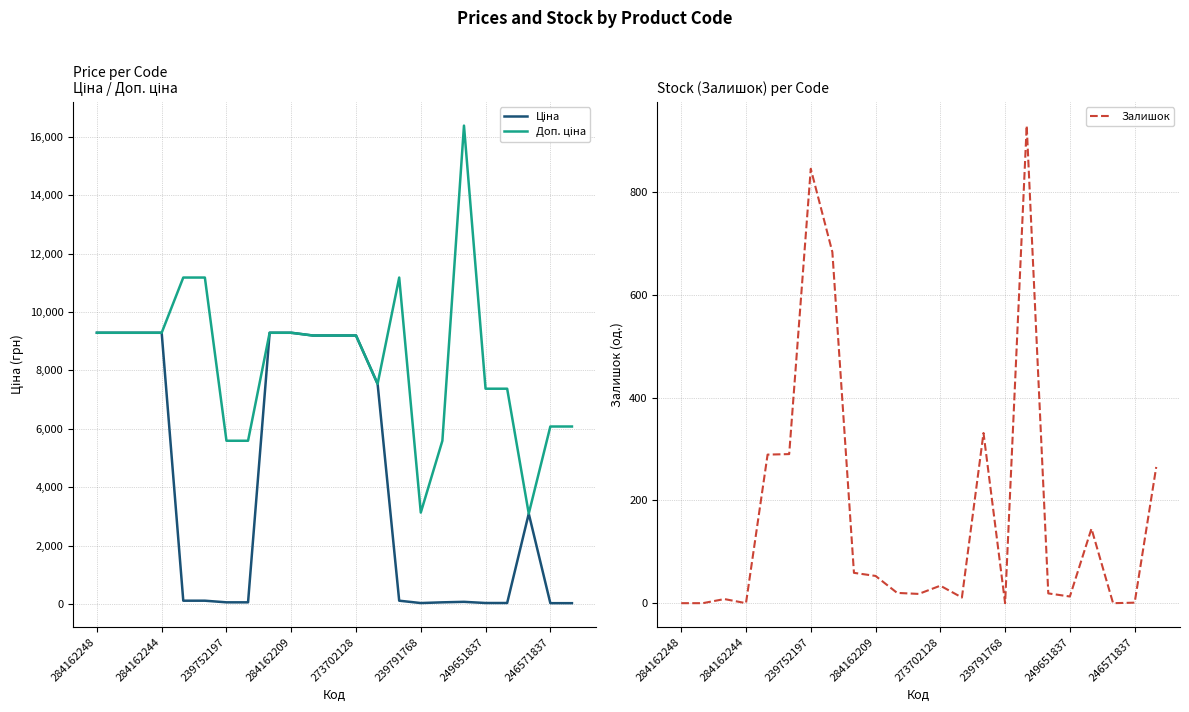

At which label does Доп. ціна first exceed 9196?

284162248